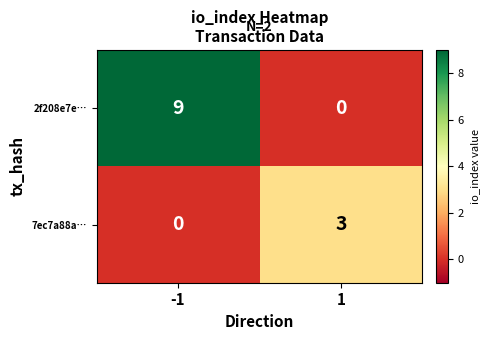

How many distinct data groups are displayed?

2